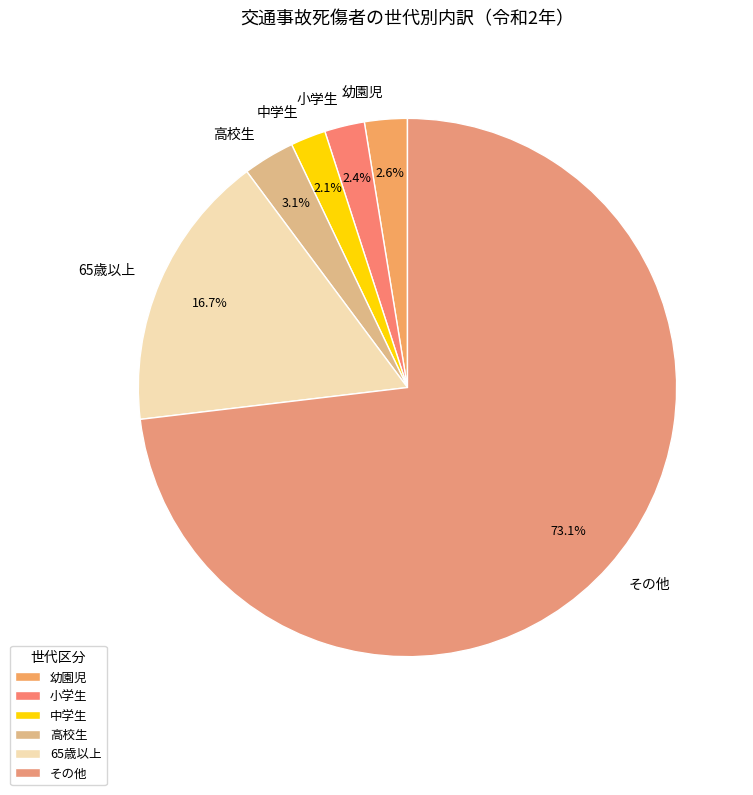

To the nearest percent, what is the average slice percentage?

17%